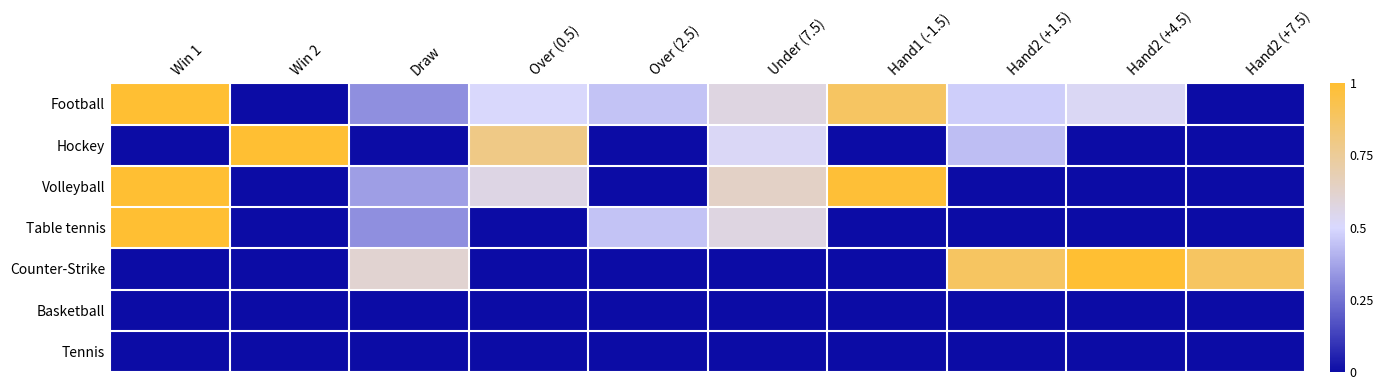

At how many categories does at least one series exceed 0?

10